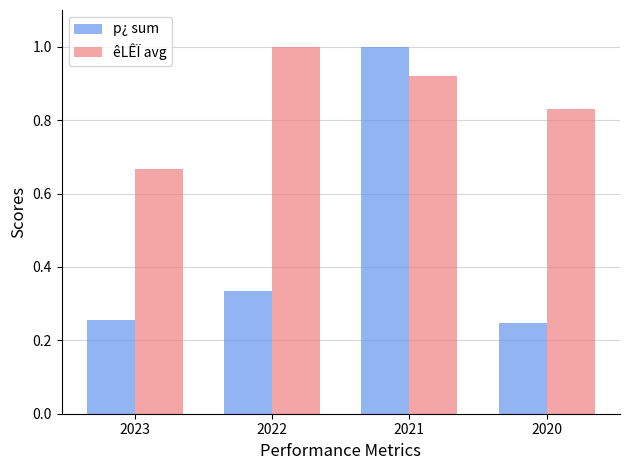

What are all the series names shown in the legend?

p¿ sum, êLÊÏ avg